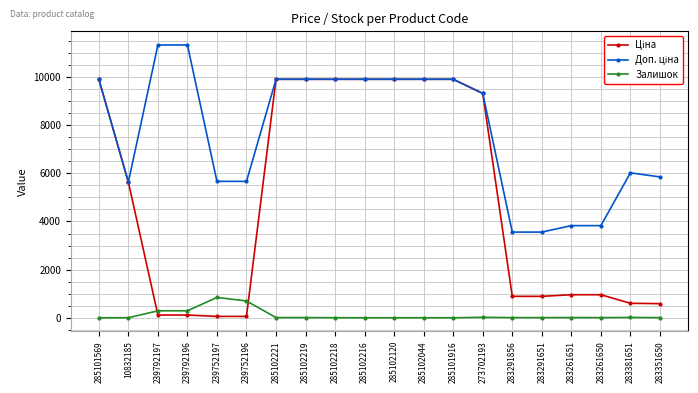

True or false: Залишок has more than 0 points higher than both neighbors.

True